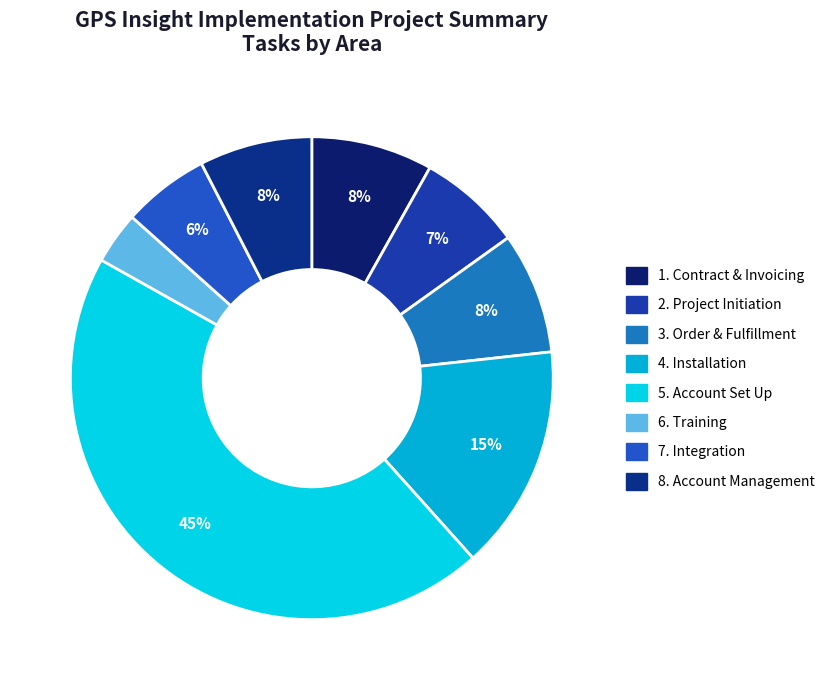

How many slices are in this pie chart?

8